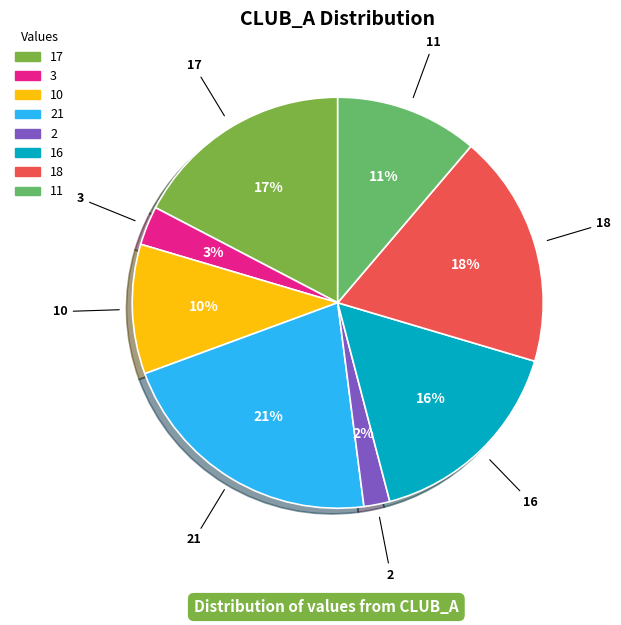

To the nearest percent, what portion does 16 represent?

16%